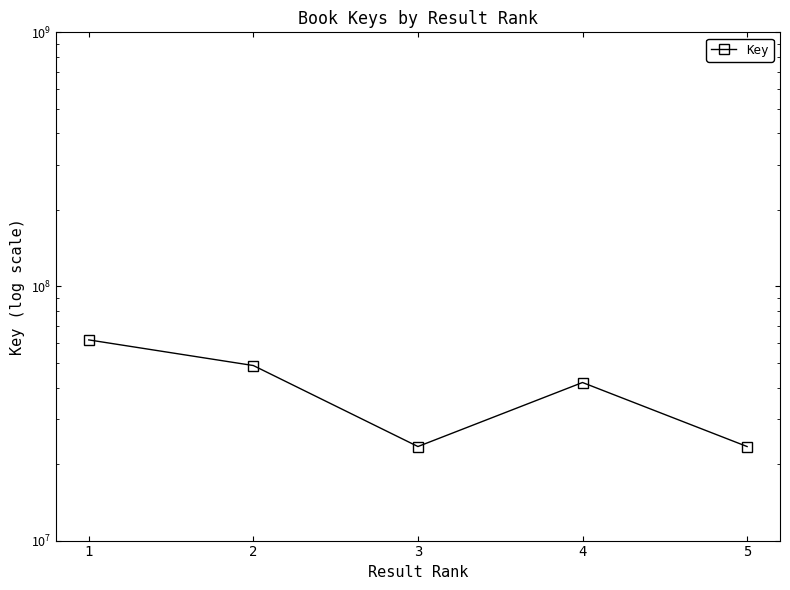

At which category does the data reach its first local peak?

4